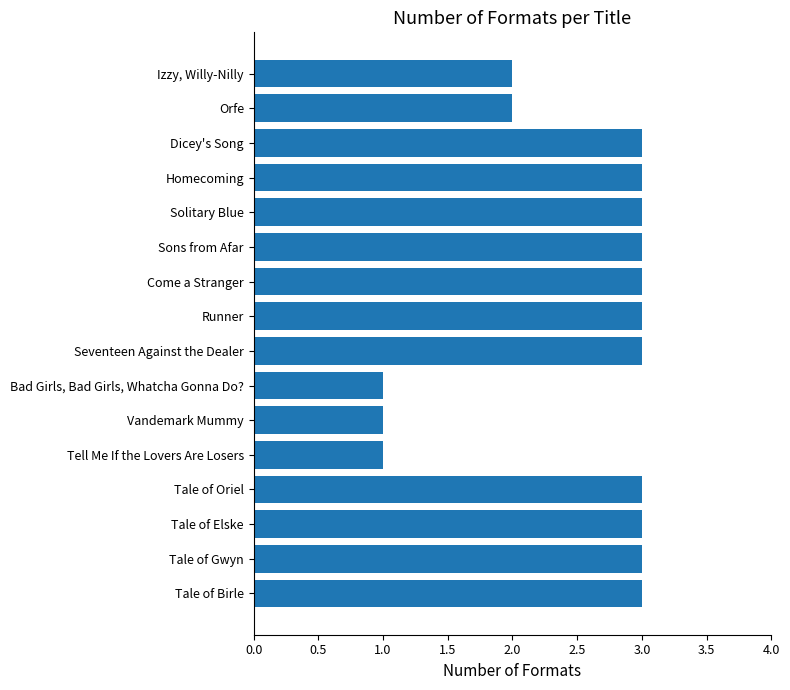

Is it true that the value at Come a Stranger is 5?

False